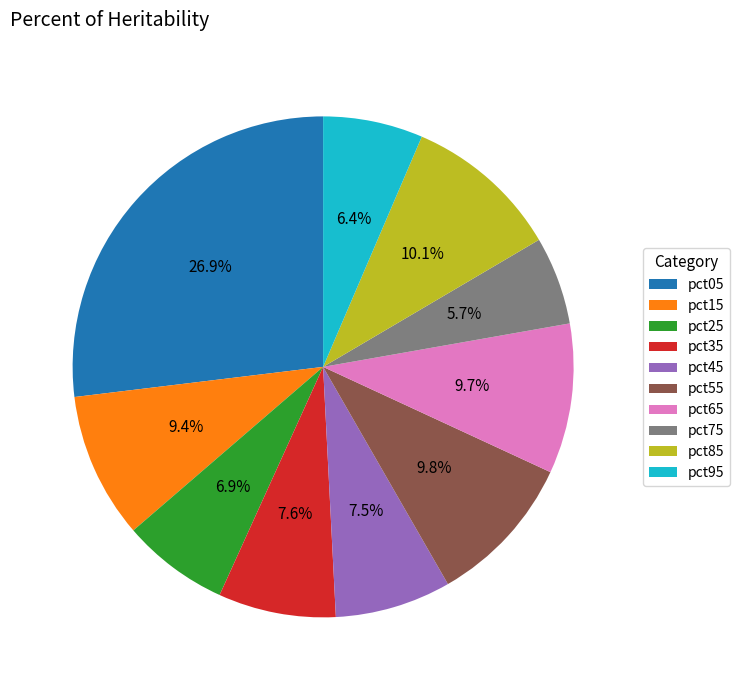

What is the largest slice in the pie chart?

pct05